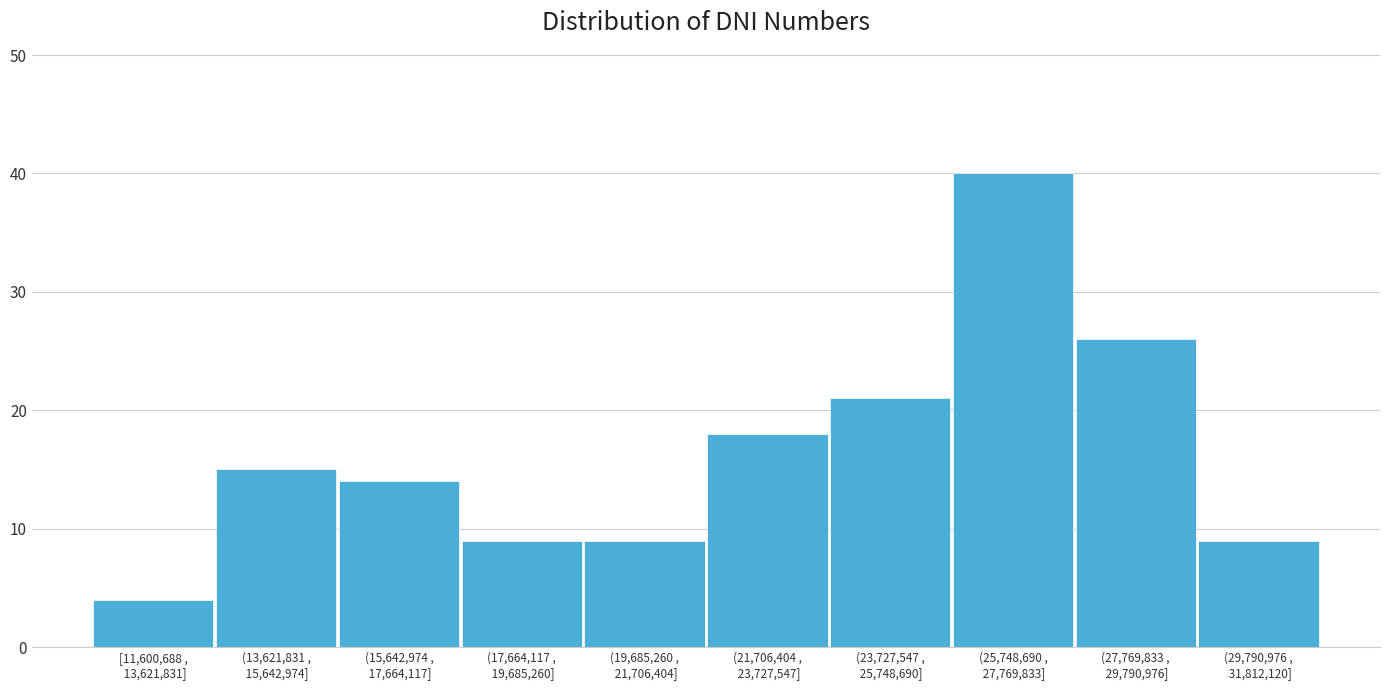

Reading left to right, extract all data points from this chart.

4	15	14	9	9	18	21	40	26	9